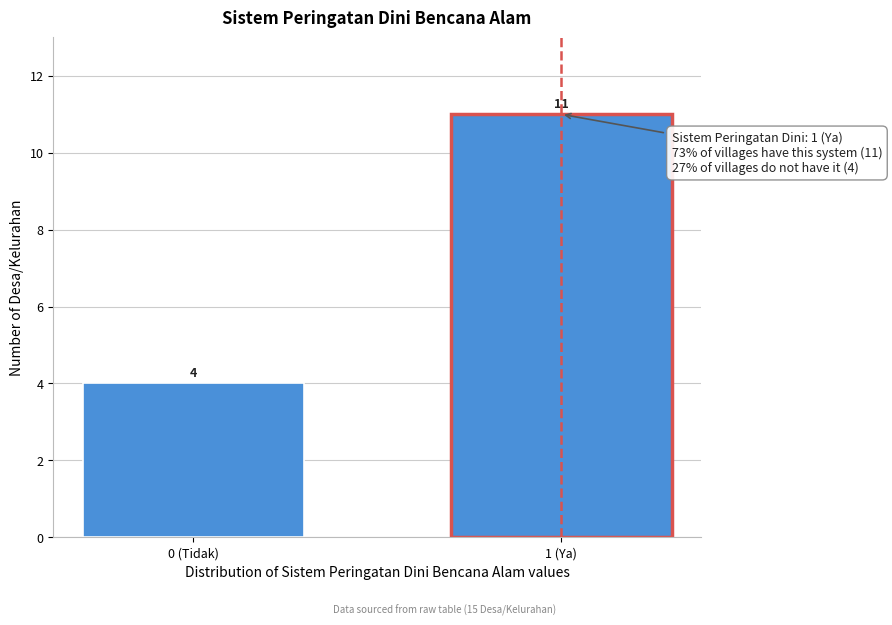

Reading left to right, transcribe all the data shown in this chart.

0 (Tidak)=4	1 (Ya)=11